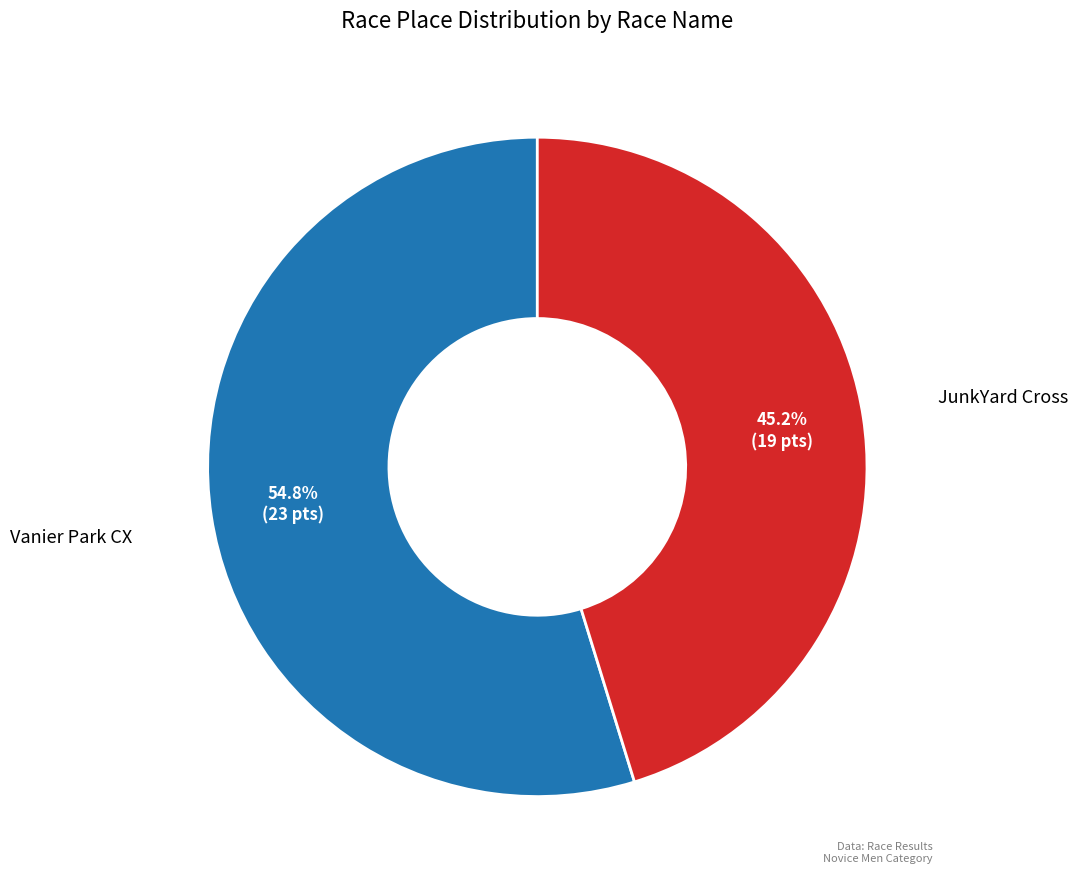

Which slice represents more than half of the pie?

Vanier Park CX